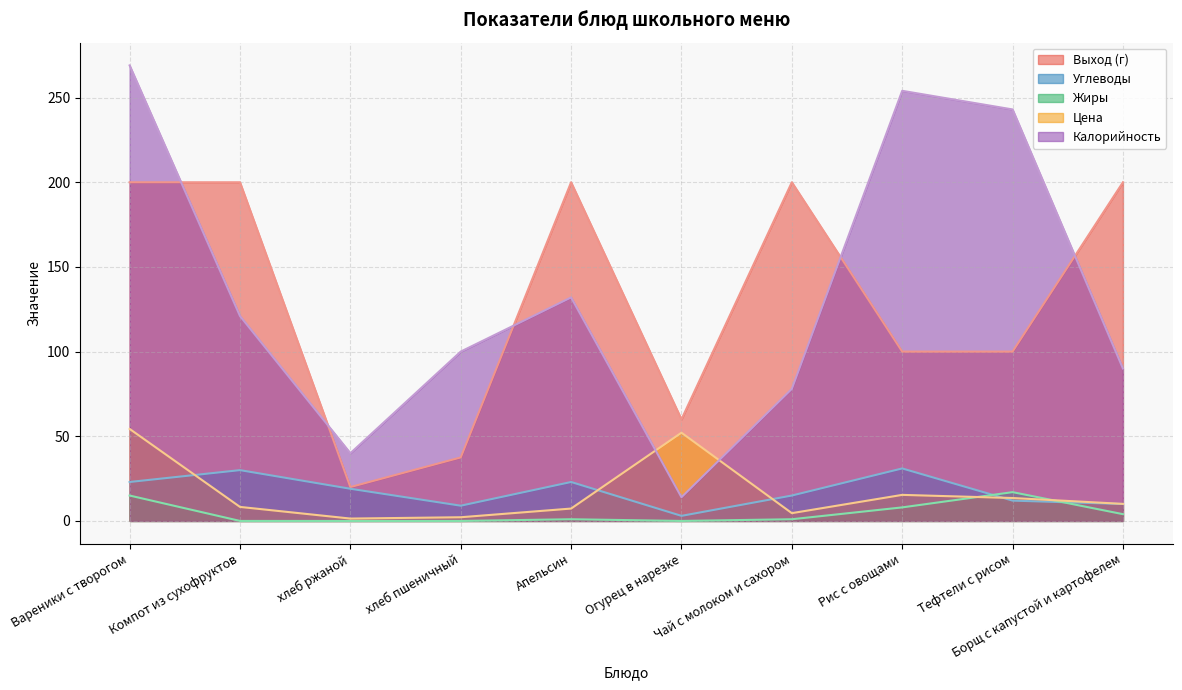

Rank the categories by Калорийность value from lowest to highest.

Огурец в нарезке, хлеб ржаной, Чай с молоком и сахором, Борщ с капустой и картофелем, хлеб пшеничный, Компот из сухофруктов, Апельсин, Тефтели с рисом, Рис с овощами, Вареники с творогом